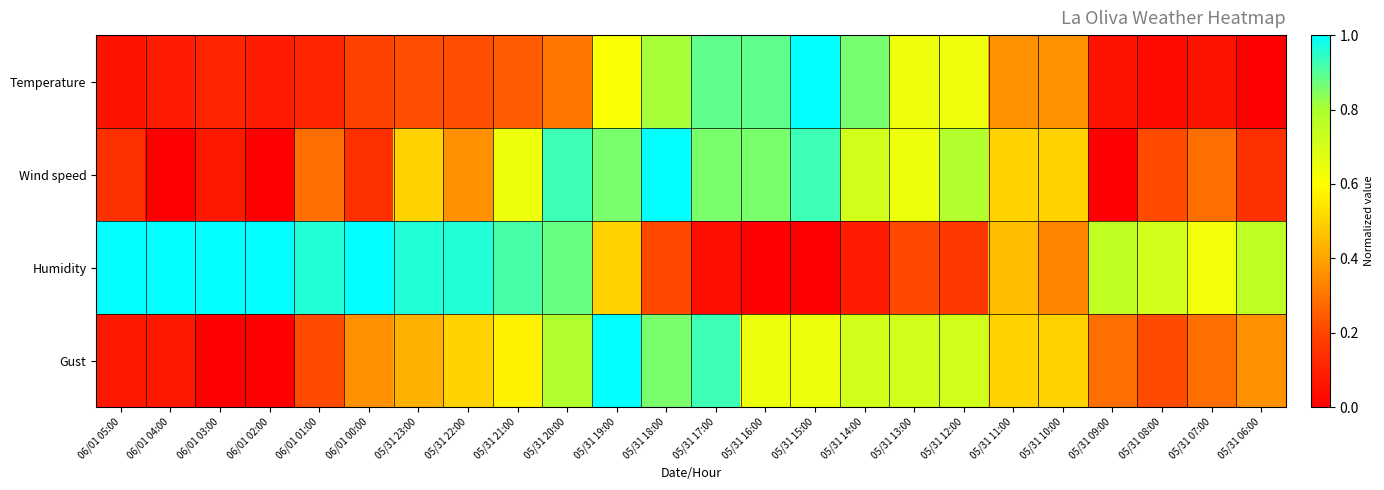

Reading right to left, list all the values displayed in this chart.

Temperature: 05/31 06:00=0.0	05/31 07:00=0.1	05/31 08:00=0.0	05/31 09:00=0.1	05/31 10:00=0.4	05/31 11:00=0.4	05/31 12:00=0.6	05/31 13:00=0.6	05/31 14:00=0.9	05/31 15:00=1.0	05/31 16:00=0.9	05/31 17:00=0.9	05/31 18:00=0.8	05/31 19:00=0.6	05/31 20:00=0.3	05/31 21:00=0.2	05/31 22:00=0.2	05/31 23:00=0.2	06/01 00:00=0.2	06/01 01:00=0.1	06/01 02:00=0.1	06/01 03:00=0.1	06/01 04:00=0.1	06/01 05:00=0.1
Wind speed: 05/31 06:00=0.1	05/31 07:00=0.3	05/31 08:00=0.2	05/31 09:00=0.0	05/31 10:00=0.5	05/31 11:00=0.5	05/31 12:00=0.8	05/31 13:00=0.6	05/31 14:00=0.7	05/31 15:00=0.9	05/31 16:00=0.9	05/31 17:00=0.9	05/31 18:00=1.0	05/31 19:00=0.9	05/31 20:00=0.9	05/31 21:00=0.6	05/31 22:00=0.4	05/31 23:00=0.5	06/01 00:00=0.1	06/01 01:00=0.3	06/01 02:00=0.0	06/01 03:00=0.1	06/01 04:00=0.0	06/01 05:00=0.1
Humidity: 05/31 06:00=0.8	05/31 07:00=0.6	05/31 08:00=0.7	05/31 09:00=0.8	05/31 10:00=0.3	05/31 11:00=0.5	05/31 12:00=0.2	05/31 13:00=0.2	05/31 14:00=0.1	05/31 15:00=0.0	05/31 16:00=0.0	05/31 17:00=0.0	05/31 18:00=0.2	05/31 19:00=0.5	05/31 20:00=0.9	05/31 21:00=0.9	05/31 22:00=1.0	05/31 23:00=1.0	06/01 00:00=1.0	06/01 01:00=1.0	06/01 02:00=1.0	06/01 03:00=1.0	06/01 04:00=1.0	06/01 05:00=1.0
Gust: 05/31 06:00=0.4	05/31 07:00=0.3	05/31 08:00=0.2	05/31 09:00=0.3	05/31 10:00=0.5	05/31 11:00=0.5	05/31 12:00=0.7	05/31 13:00=0.7	05/31 14:00=0.7	05/31 15:00=0.6	05/31 16:00=0.6	05/31 17:00=0.9	05/31 18:00=0.9	05/31 19:00=1.0	05/31 20:00=0.8	05/31 21:00=0.6	05/31 22:00=0.5	05/31 23:00=0.4	06/01 00:00=0.4	06/01 01:00=0.2	06/01 02:00=0.0	06/01 03:00=0.0	06/01 04:00=0.1	06/01 05:00=0.1